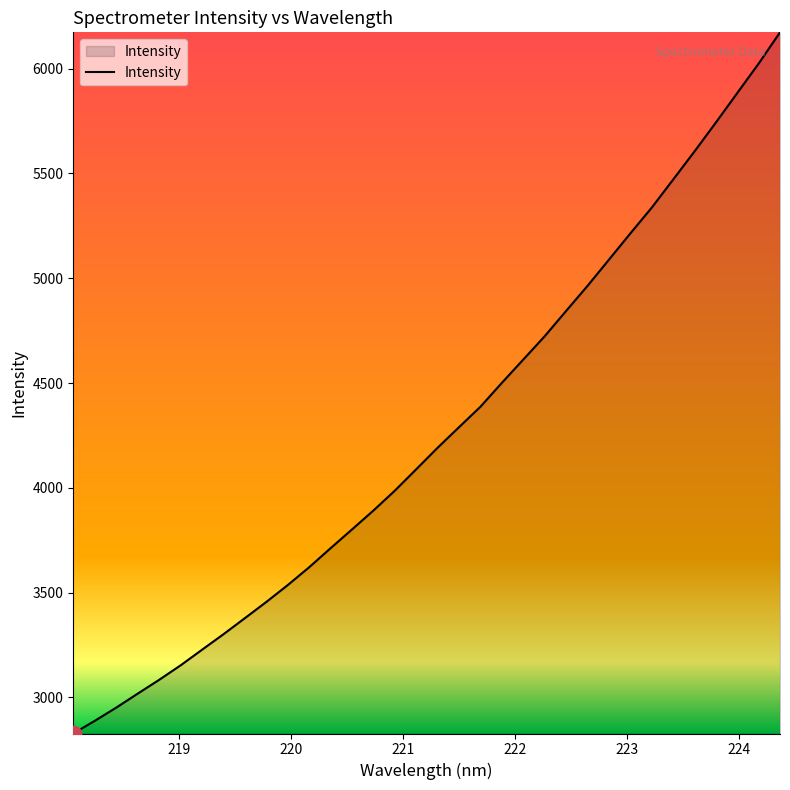

True or false: there are more than 0 points higher than both neighbors.

False